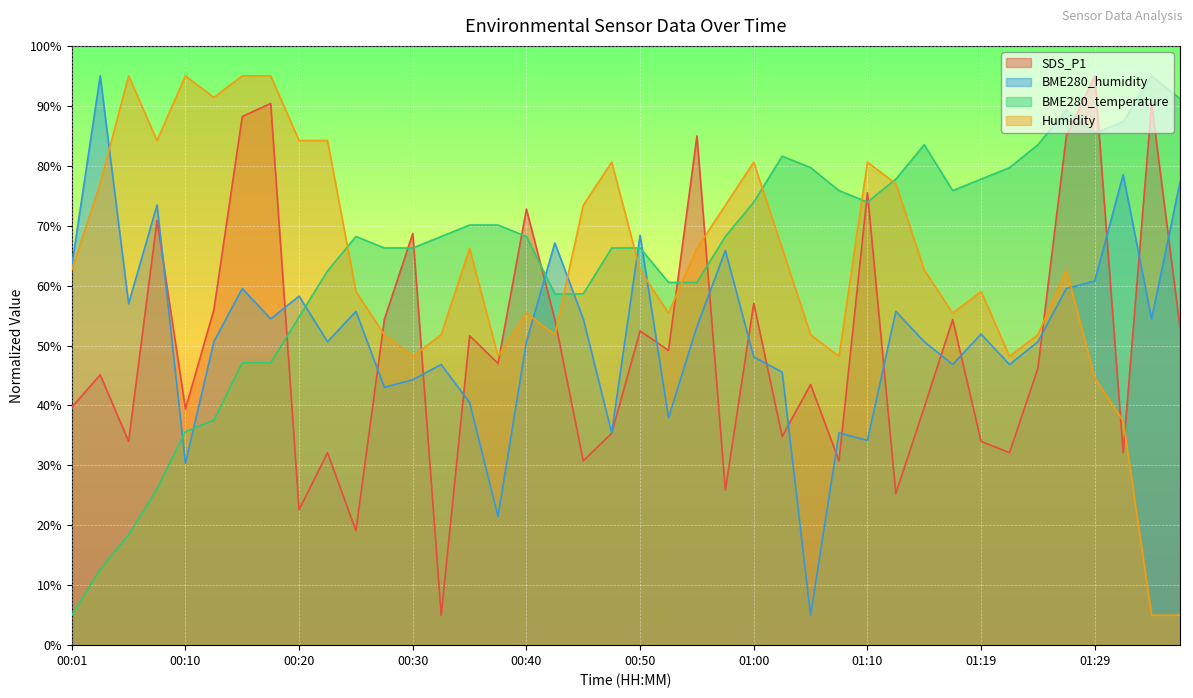

What is the sum of all BME280_humidity values?

2078.6